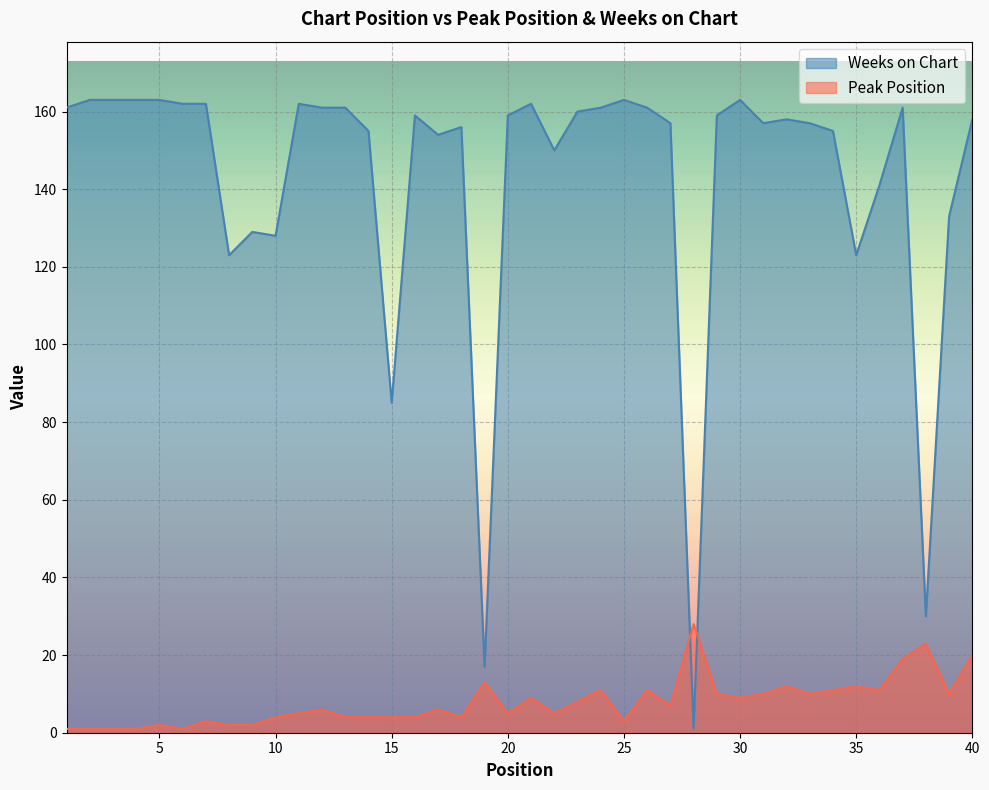

The Peak Position series shows 4 at 18. True or false?

True